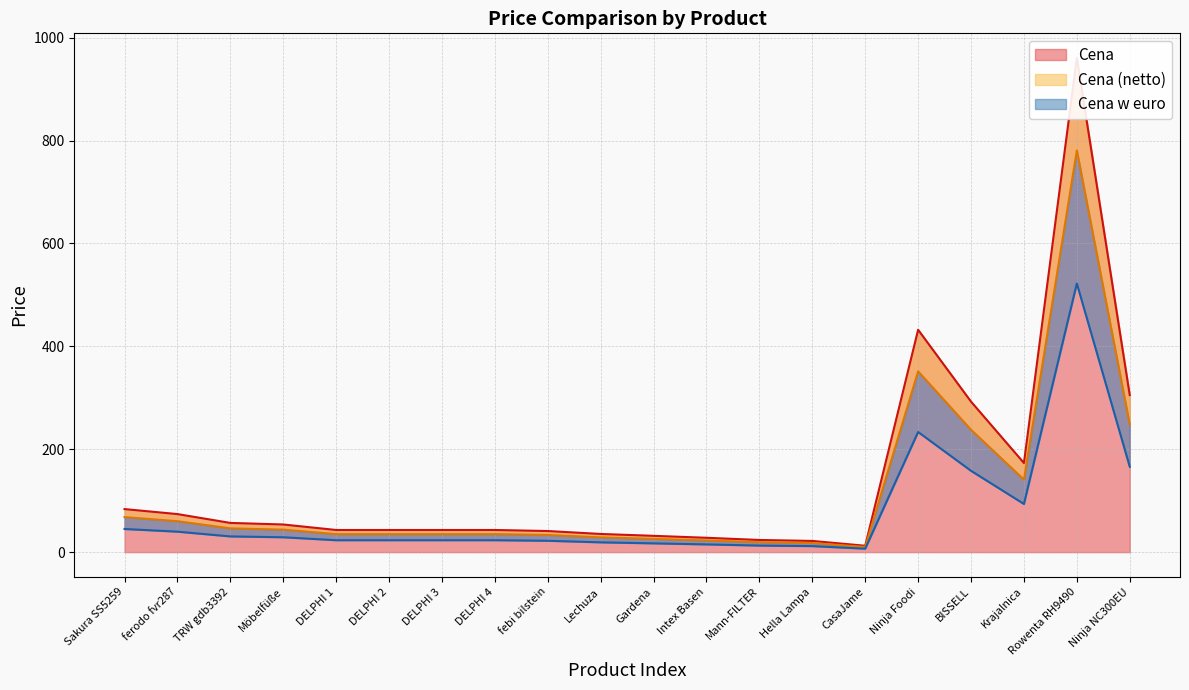

In Cena, how many points are higher than both neighbors (excluding endpoints)?

2